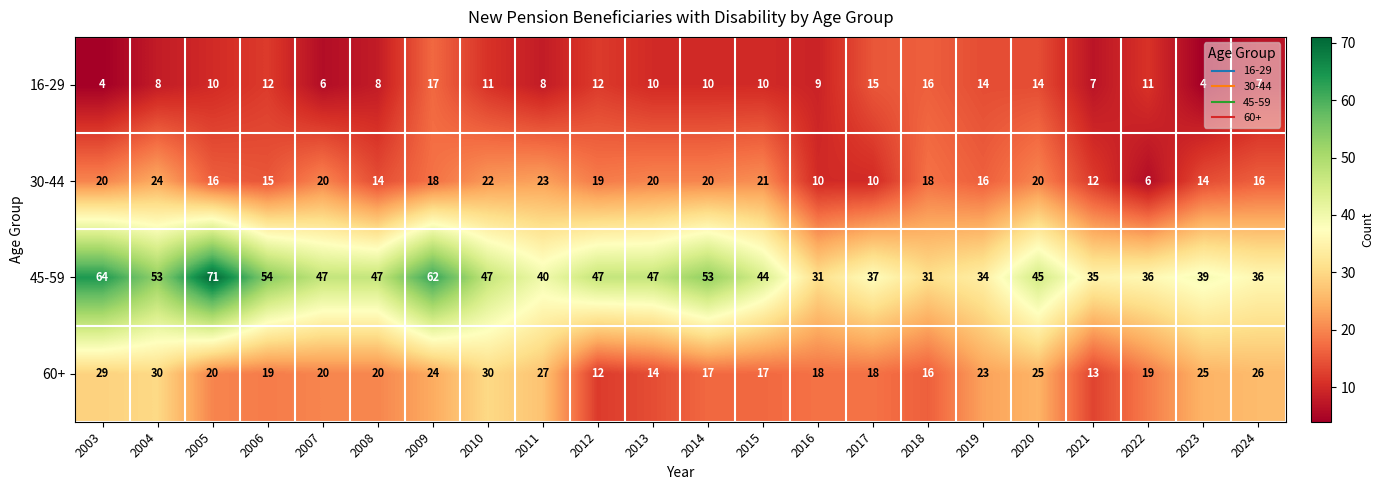

At which category is the sum across all series the highest?

2009